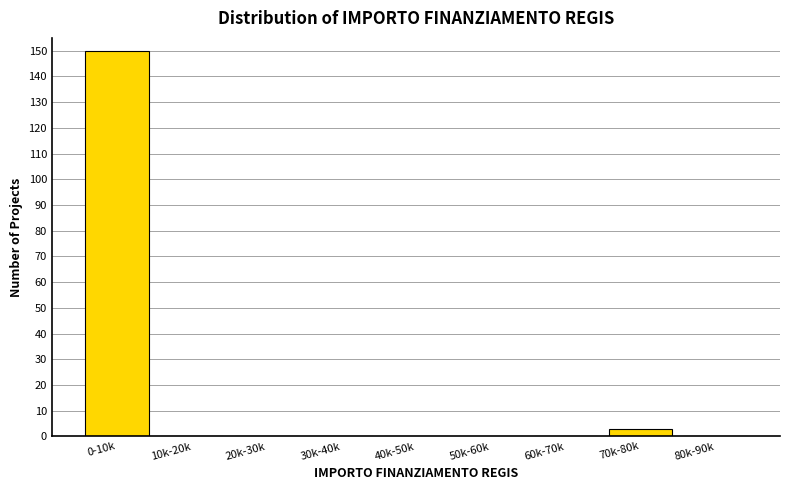

Reading left to right, what are all the values shown in this chart?

0-10k=150	10k-20k=0	20k-30k=0	30k-40k=0	40k-50k=0	50k-60k=0	60k-70k=0	70k-80k=3	80k-90k=0